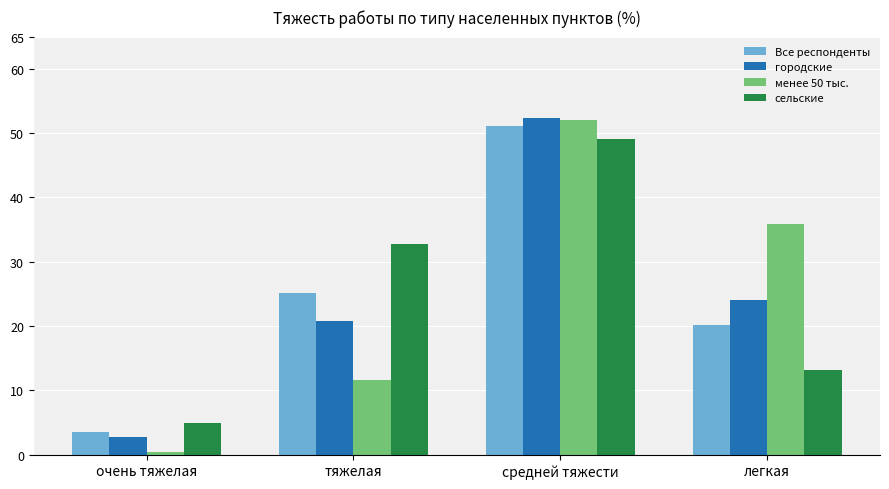

Is the value of городские at очень тяжелая greater than the value of менее 50 тыс. at тяжелая?

No